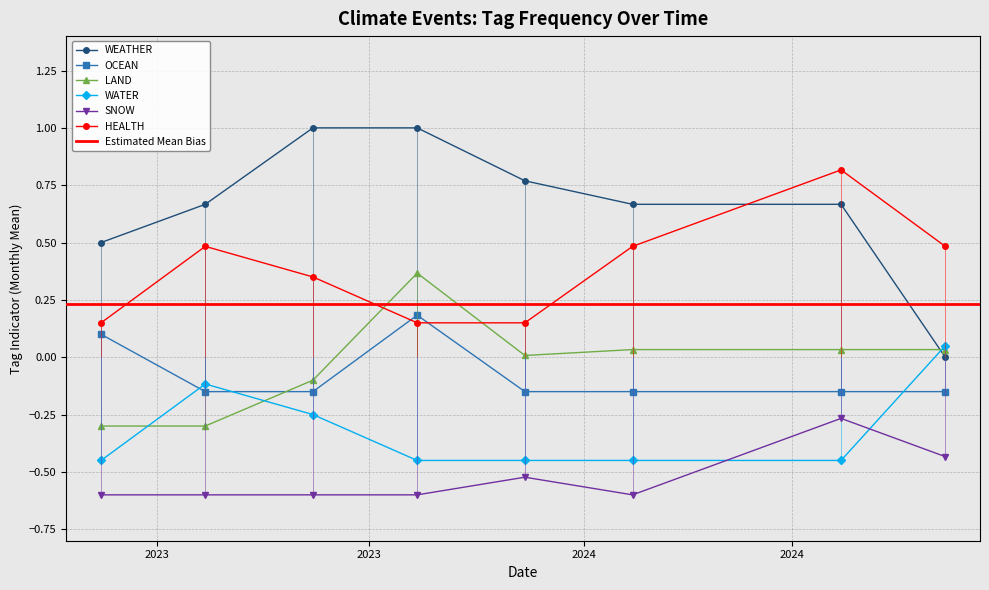

True or false: WEATHER and WATER cross at least once.

True